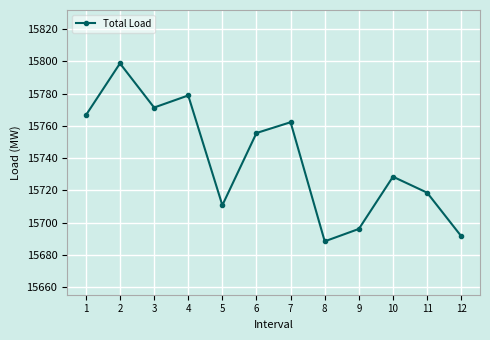

The chart shows a value of 3199.6 at 2. True or false?

False